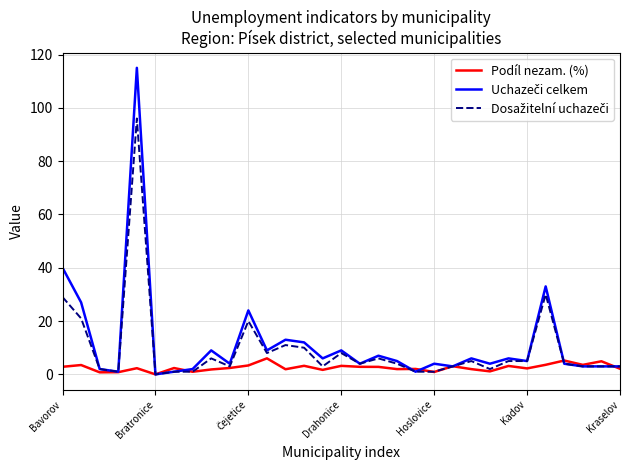

What is the average value of the Dosažitelní uchazeči series?

9.6